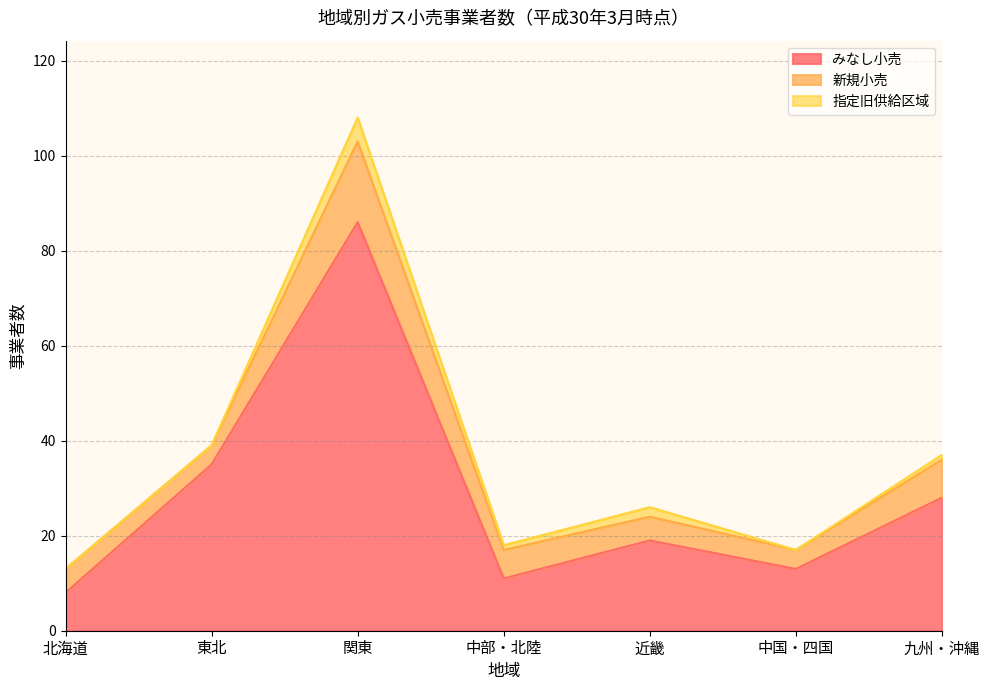

True or false: 新規小売 has more than 1 points higher than both neighbors.

False